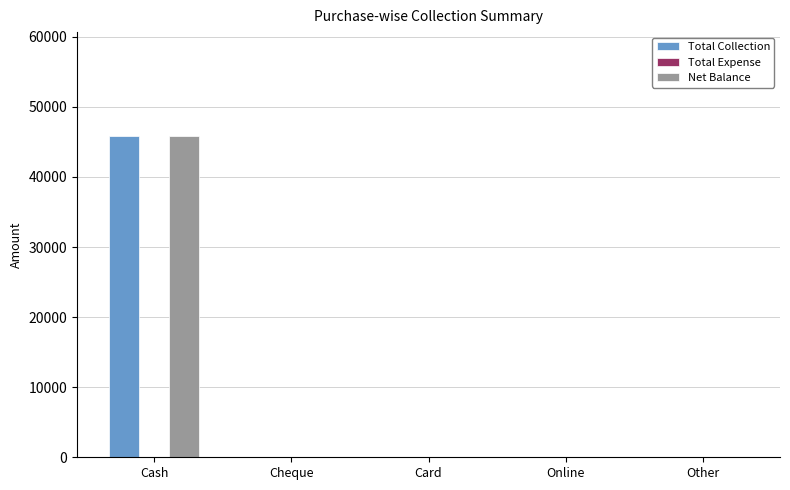

The Net Balance series shows -14189 at Card. True or false?

False